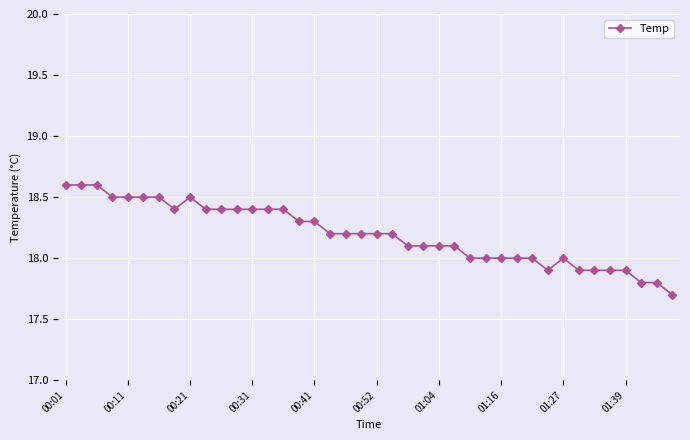

True or false: there are more than 1 points higher than both neighbors.

True